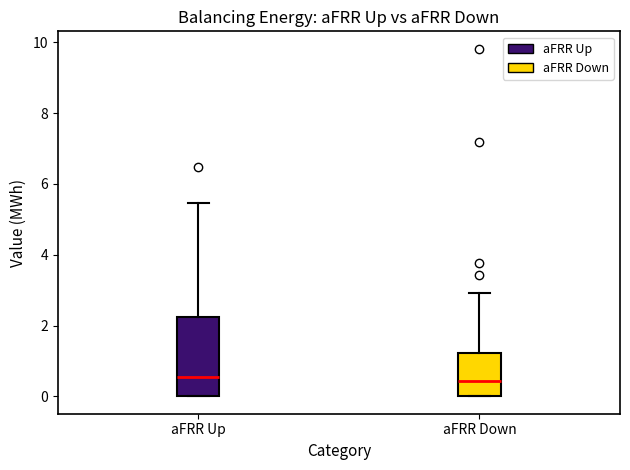

Where is the lower edge of the box for aFRR Up on the y-axis? The values are not printed on the chart, so give them approximately, as read against the axis.

0.0